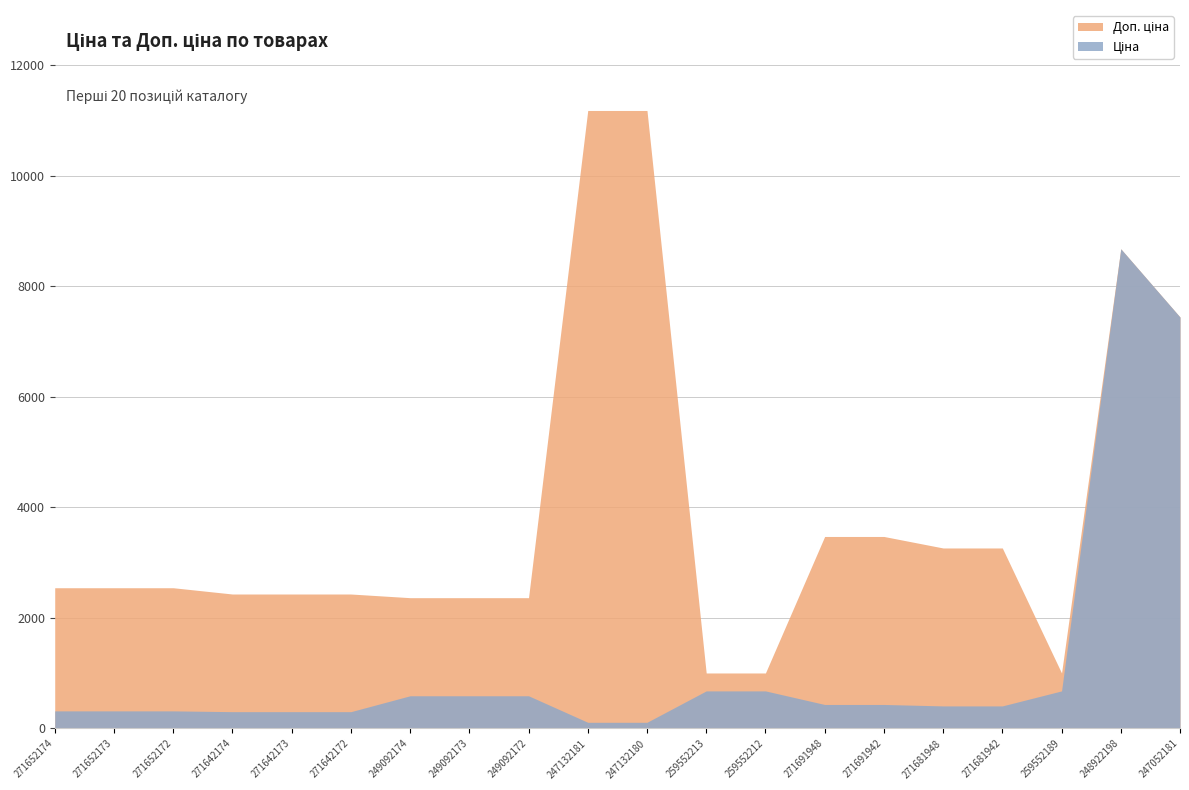

At which category does Ціна reach its first local peak?

248922198